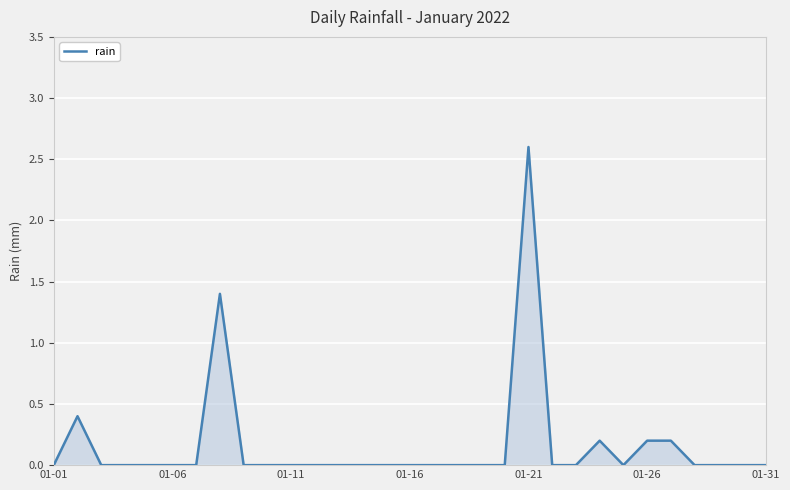

What is the maximum value shown in the chart?

2.6